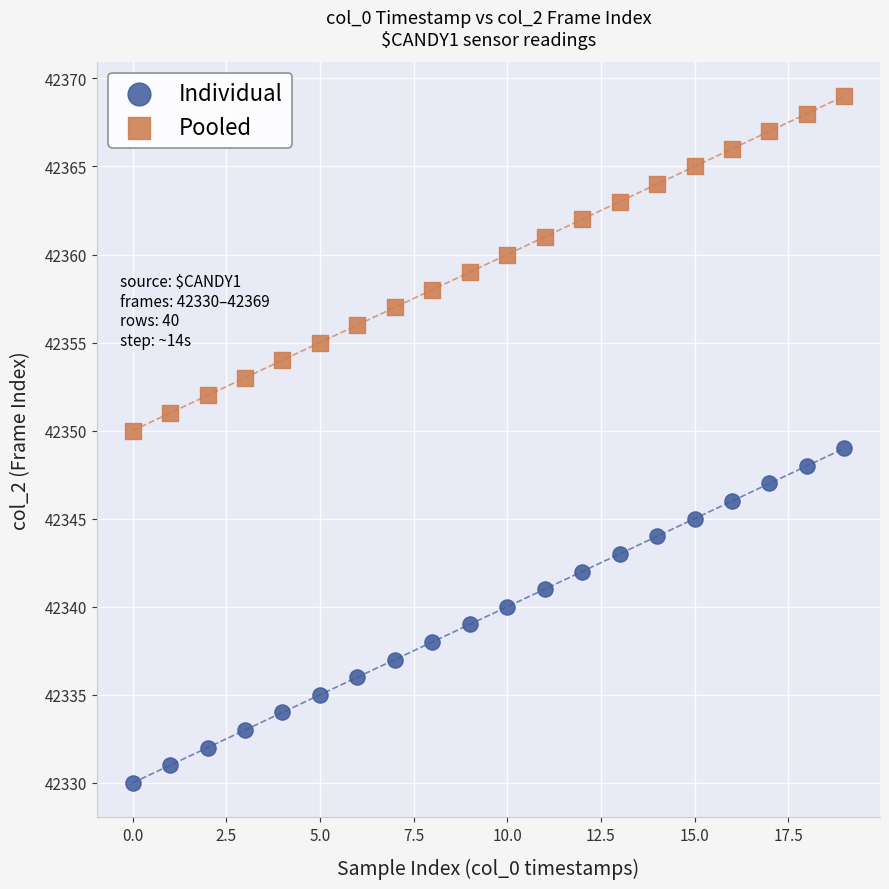

Which series contains the lowest Y value?

Individual